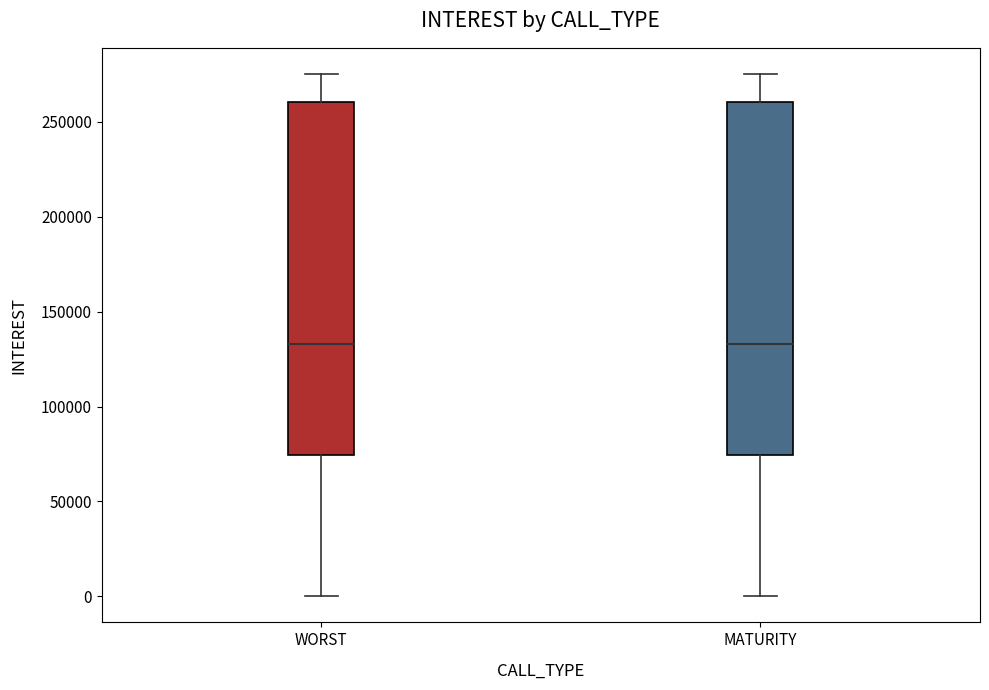

Reading left to right, read every box against the y-axis: the position of its median line, the range the box covers, and the ends of its whiskers. The values are not printed on the chart, so give them approximately, as read against the axis.

WORST: median 135000, box 75000 to 260000, whiskers 0 to 275000
MATURITY: median 135000, box 75000 to 260000, whiskers 0 to 275000